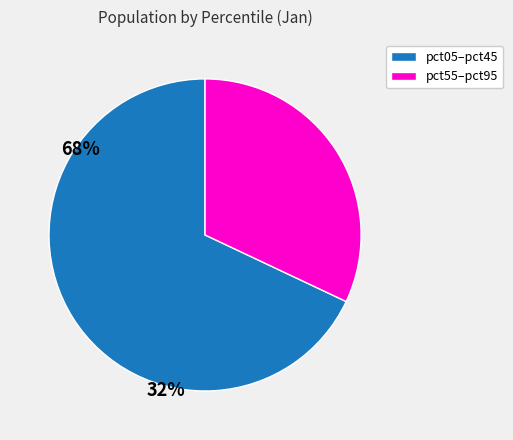

Is there any slice that represents more than half of the pie?

Yes